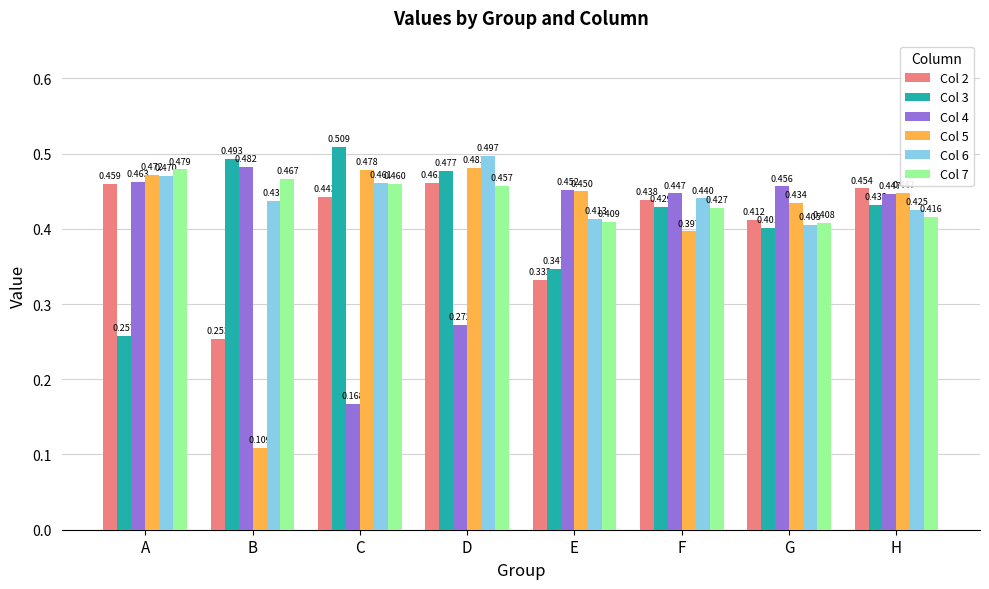

Rank the categories by Col 3 value from lowest to highest.

A, E, G, F, H, D, B, C